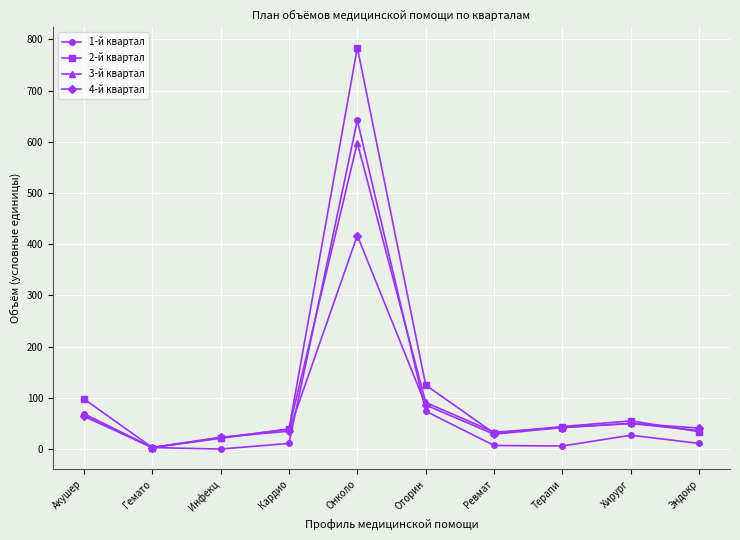

What position from the left is Акушер?

1